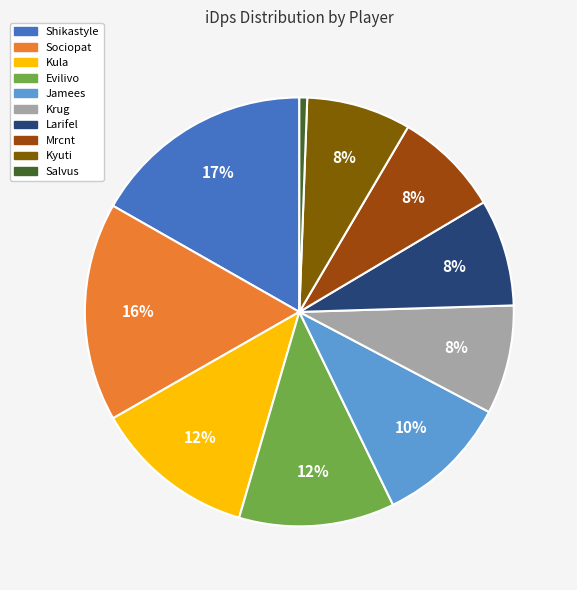

To the nearest percent, what is the difference between the largest and smallest slice percentages?

16%